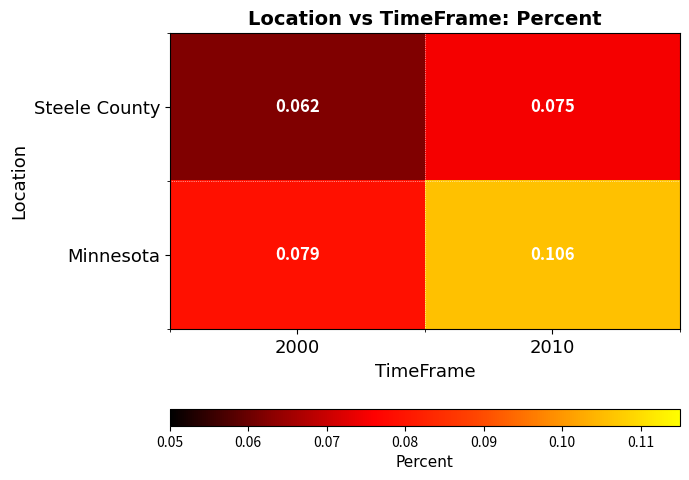

Rank the series at 2000 from highest to lowest value.

Minnesota, Steele County